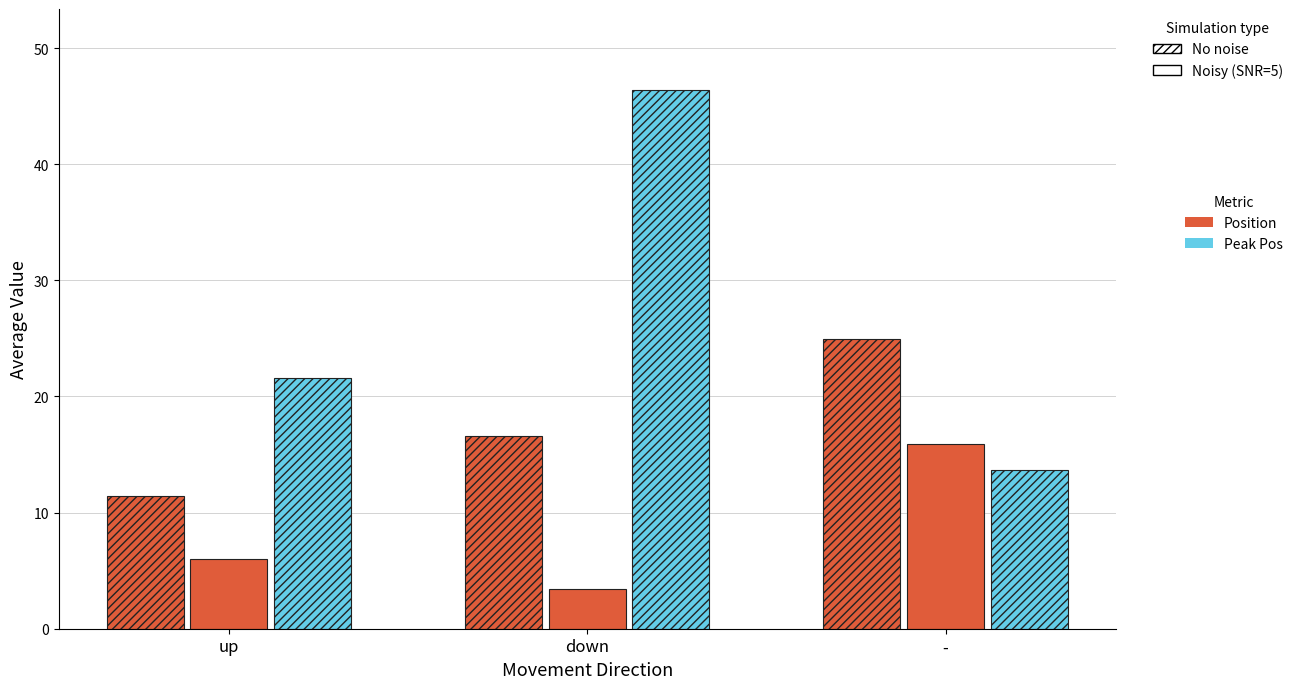

How many bars are there in each group?

3